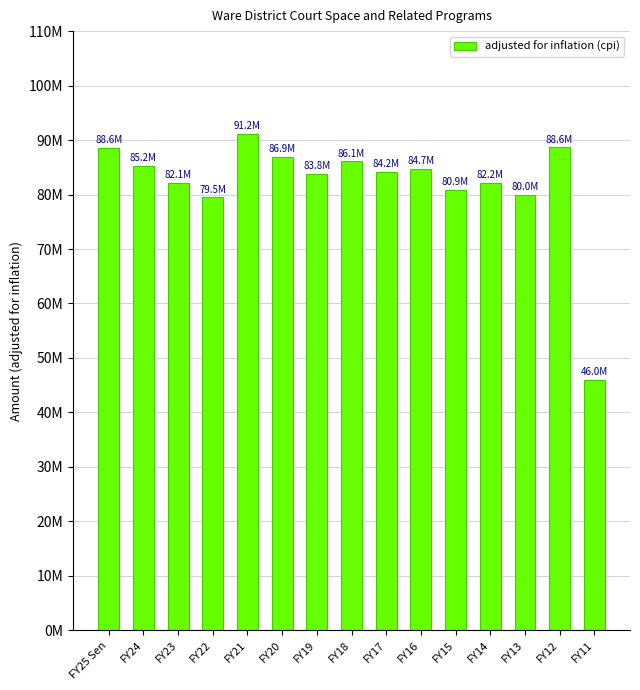

What is the average value?

82002032